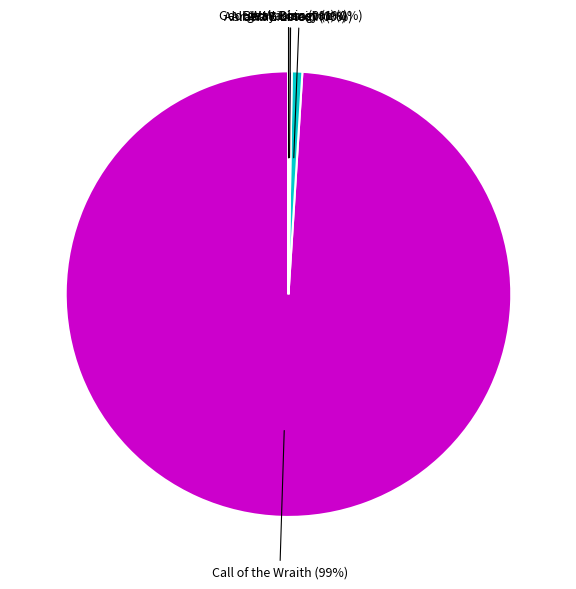

True or false: Call of the Wraith accounts for 99% of the total.

True